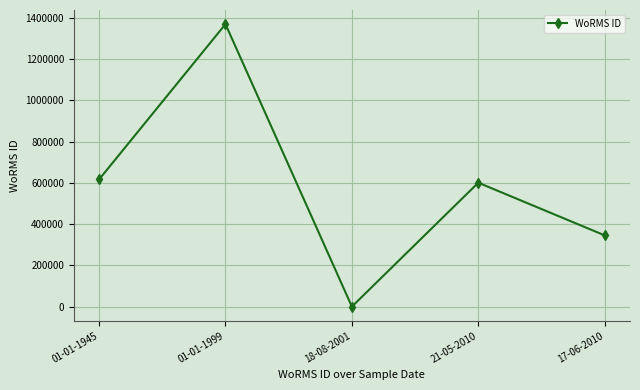

Rank the categories by value from highest to lowest.

01-01-1999, 01-01-1945, 21-05-2010, 17-06-2010, 18-08-2001